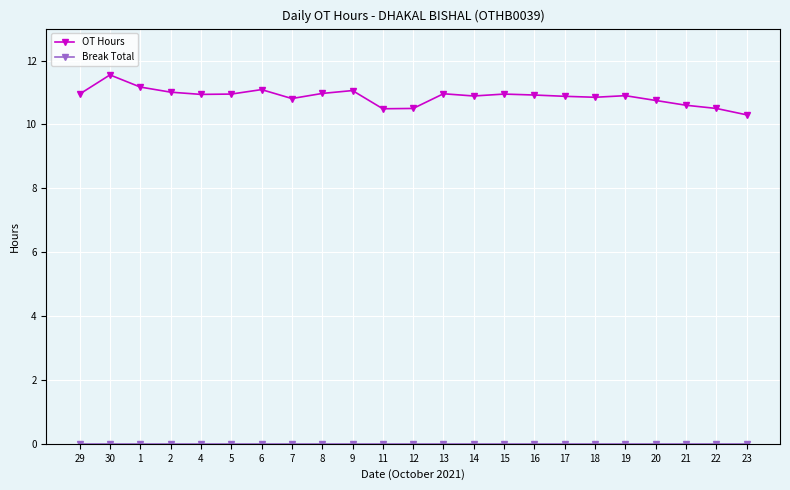

What is the average value of the OT Hours series?

10.9